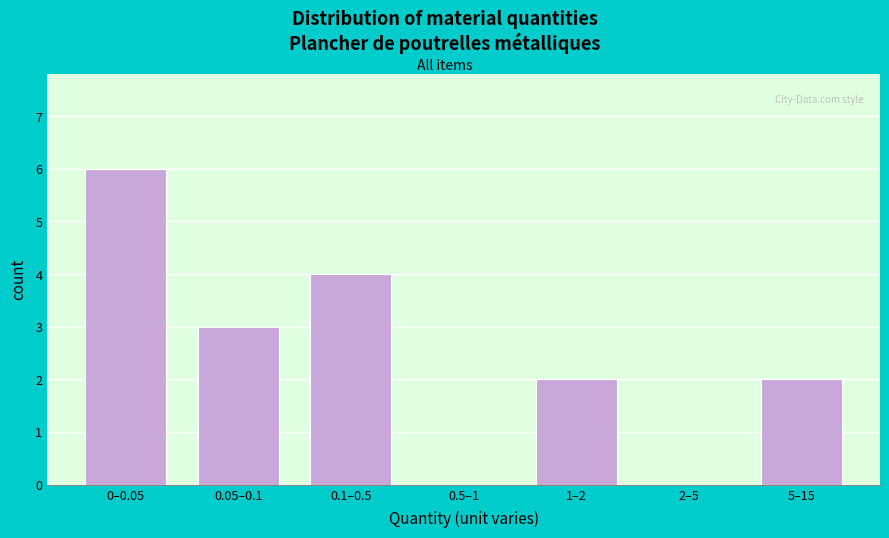

Reading left to right, transcribe all the data shown in this chart.

0–0.05=6	0.05–0.1=3	0.1–0.5=4	0.5–1=0	1–2=2	2–5=0	5–15=2